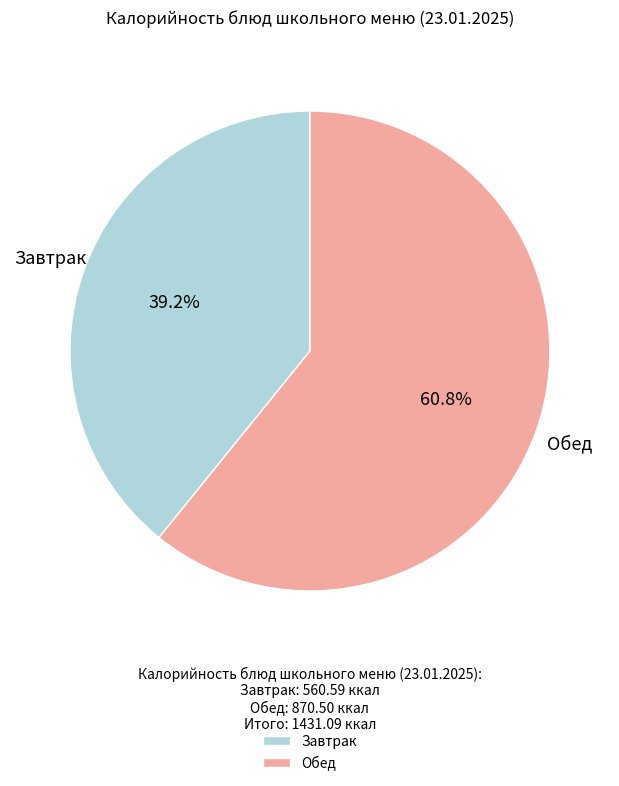

What percentage do Обед and Завтрак together represent?

100.0%